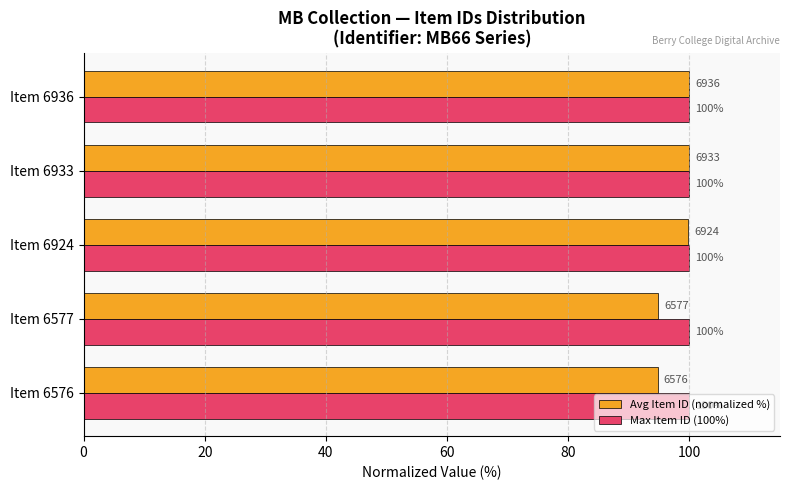

At how many categories does at least one series exceed 96?

5